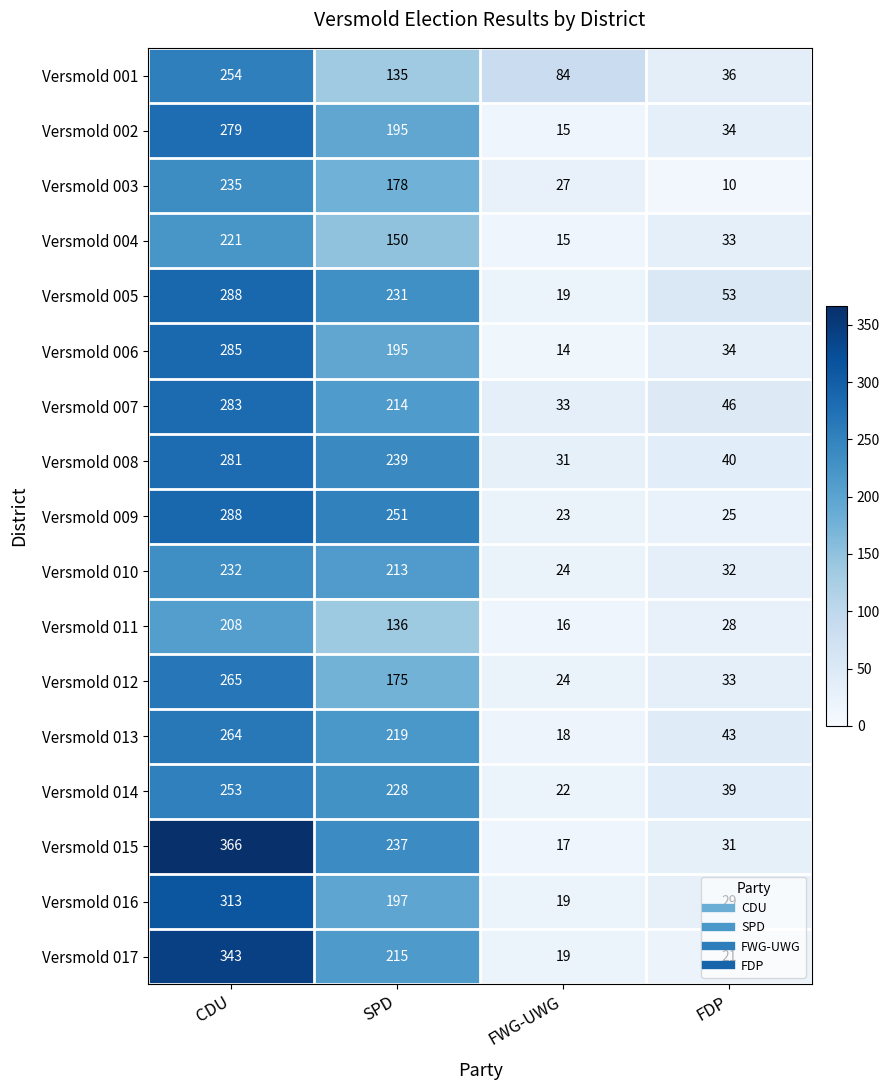

Count the number of categories in the chart.

4